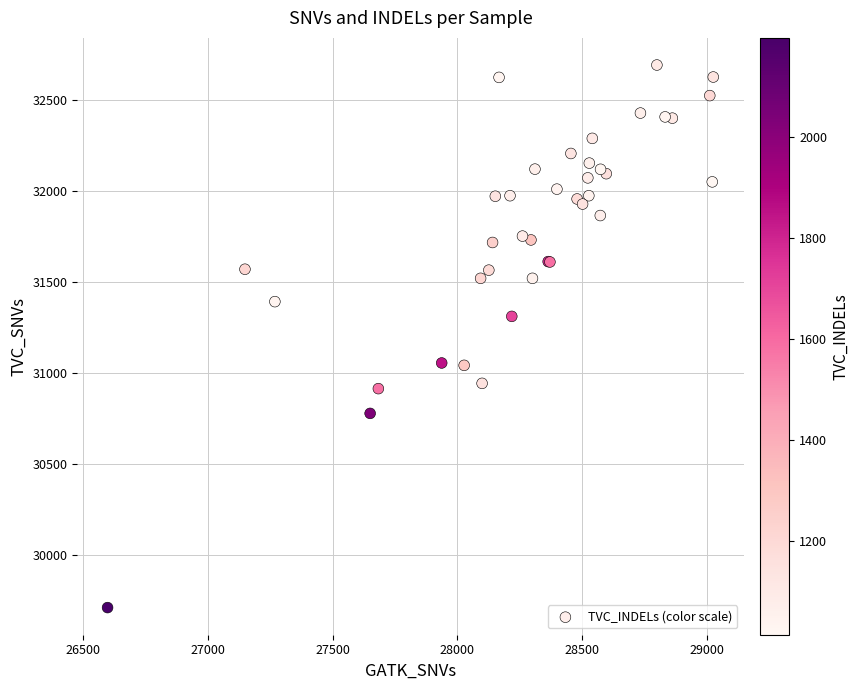

What Y value in the scatter plot is closest to 31201?

31311